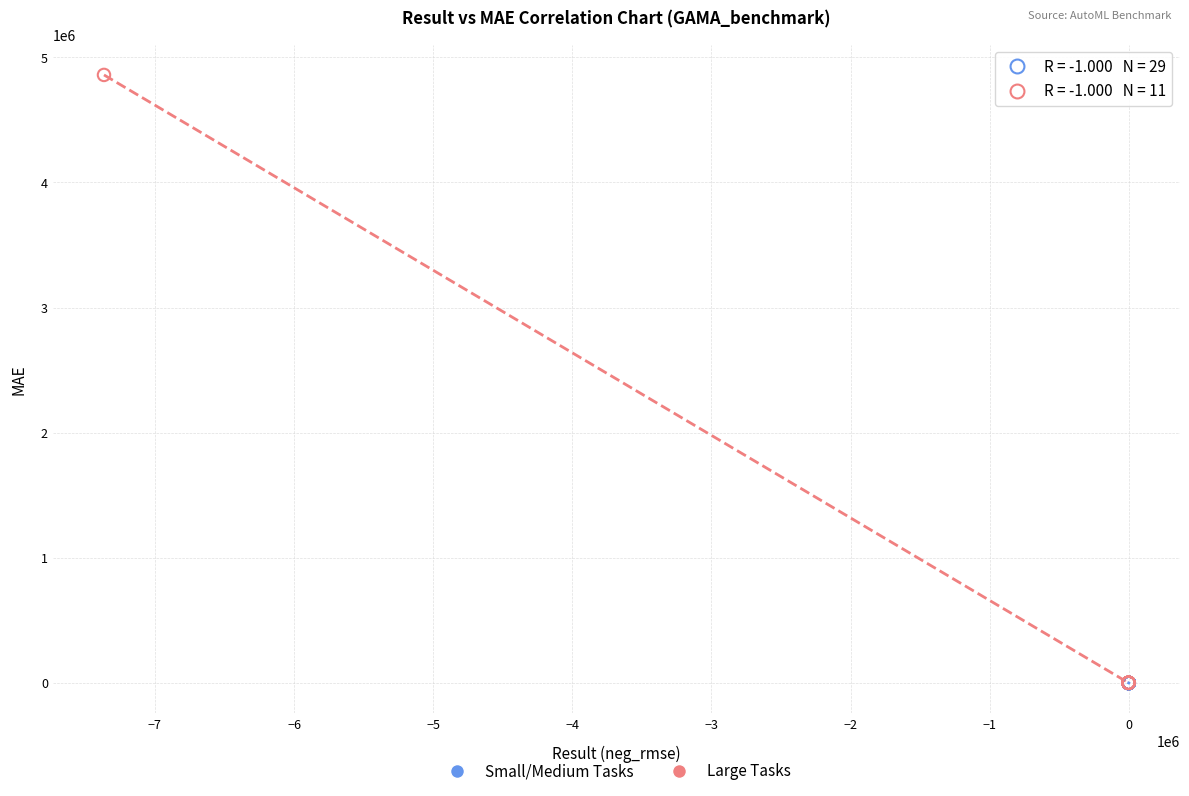

Which series reaches the maximum Y coordinate?

Large Tasks